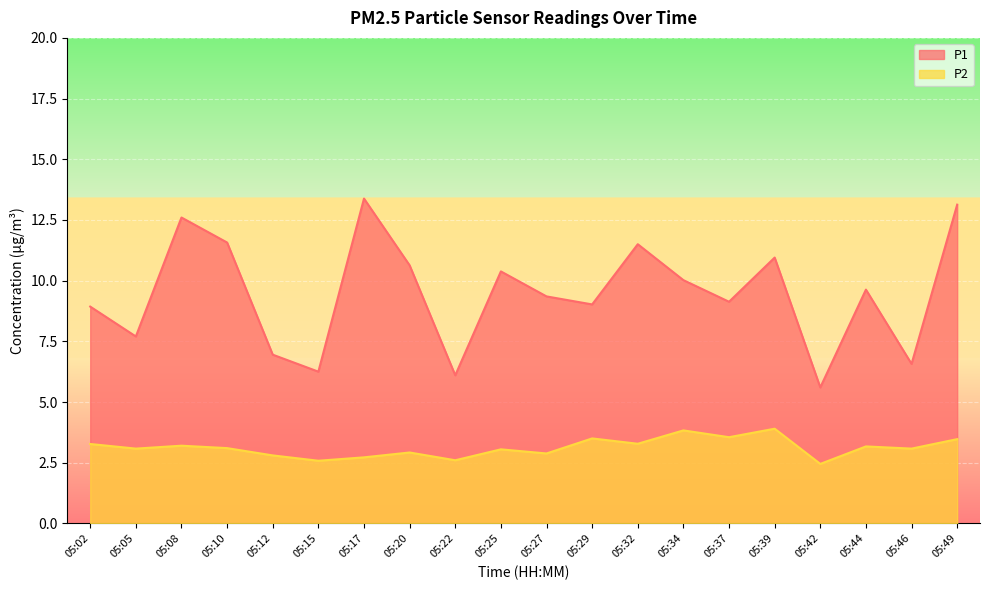

List the labels in order of P2 value, largest first.

05:39, 05:34, 05:37, 05:29, 05:49, 05:32, 05:02, 05:08, 05:44, 05:10, 05:05, 05:46, 05:25, 05:20, 05:27, 05:12, 05:17, 05:22, 05:15, 05:42